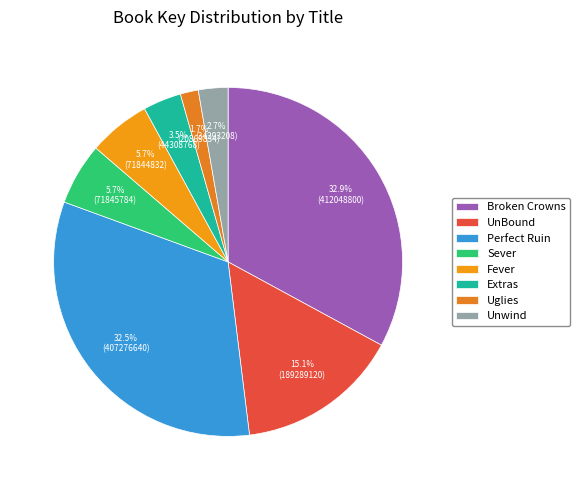

Does Unwind account for over 50% of the chart?

No